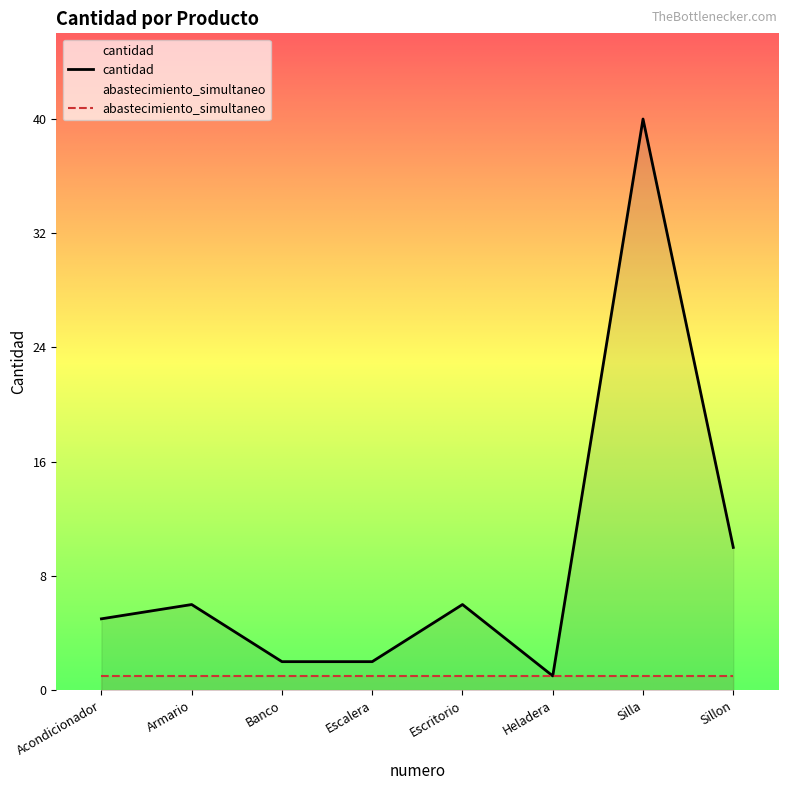

What is the difference between the highest and lowest values at Silla?

39